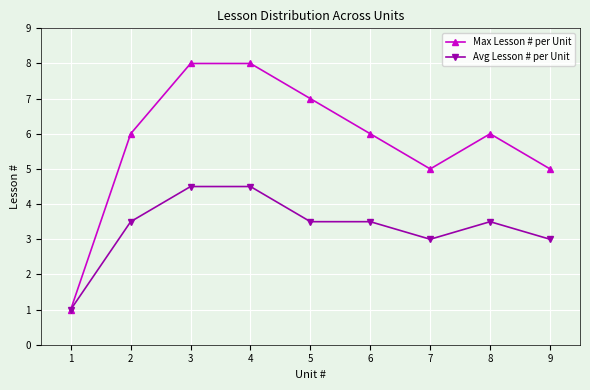

The value of Max Lesson # per Unit at 6 is 1.7. True or false?

False